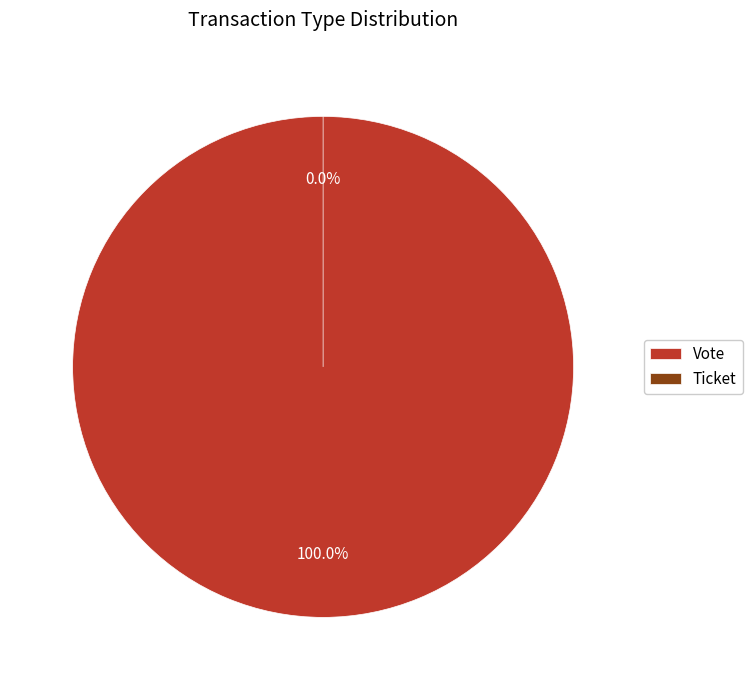

Is it true that Vote is 100% of the pie?

True